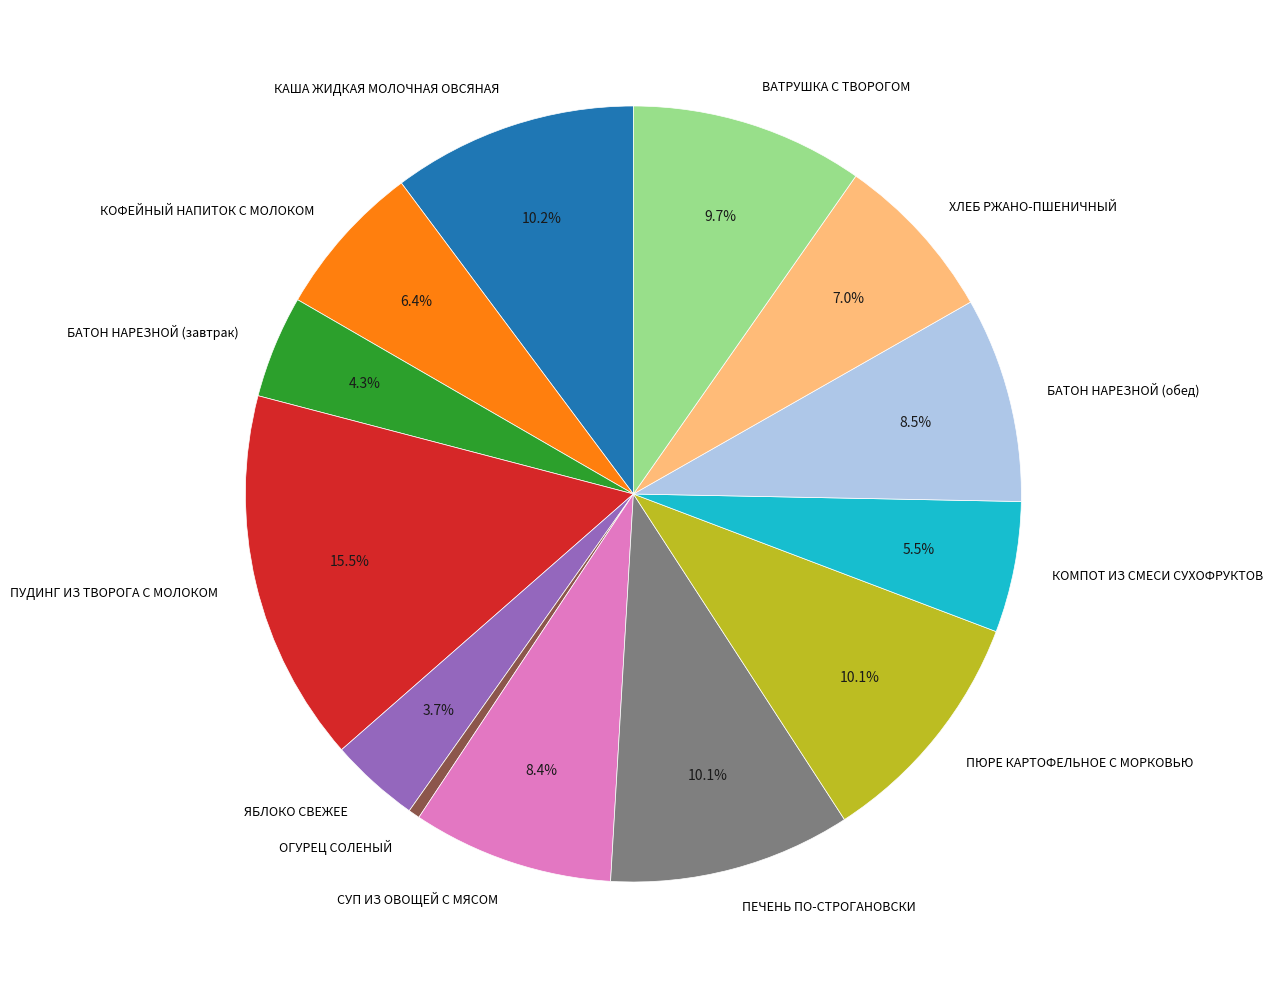

Combined, do БАТОН НАРЕЗНОЙ (завтрак) and БАТОН НАРЕЗНОЙ (обед) account for over 50%?

No